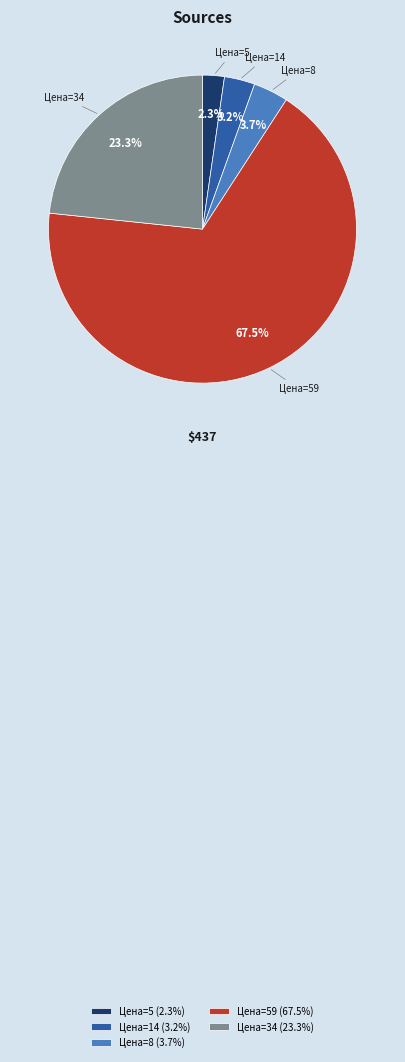

Combined, what portion of the pie is Цена=14 (3.2%) and Цена=34 (23.3%)?

26.5%